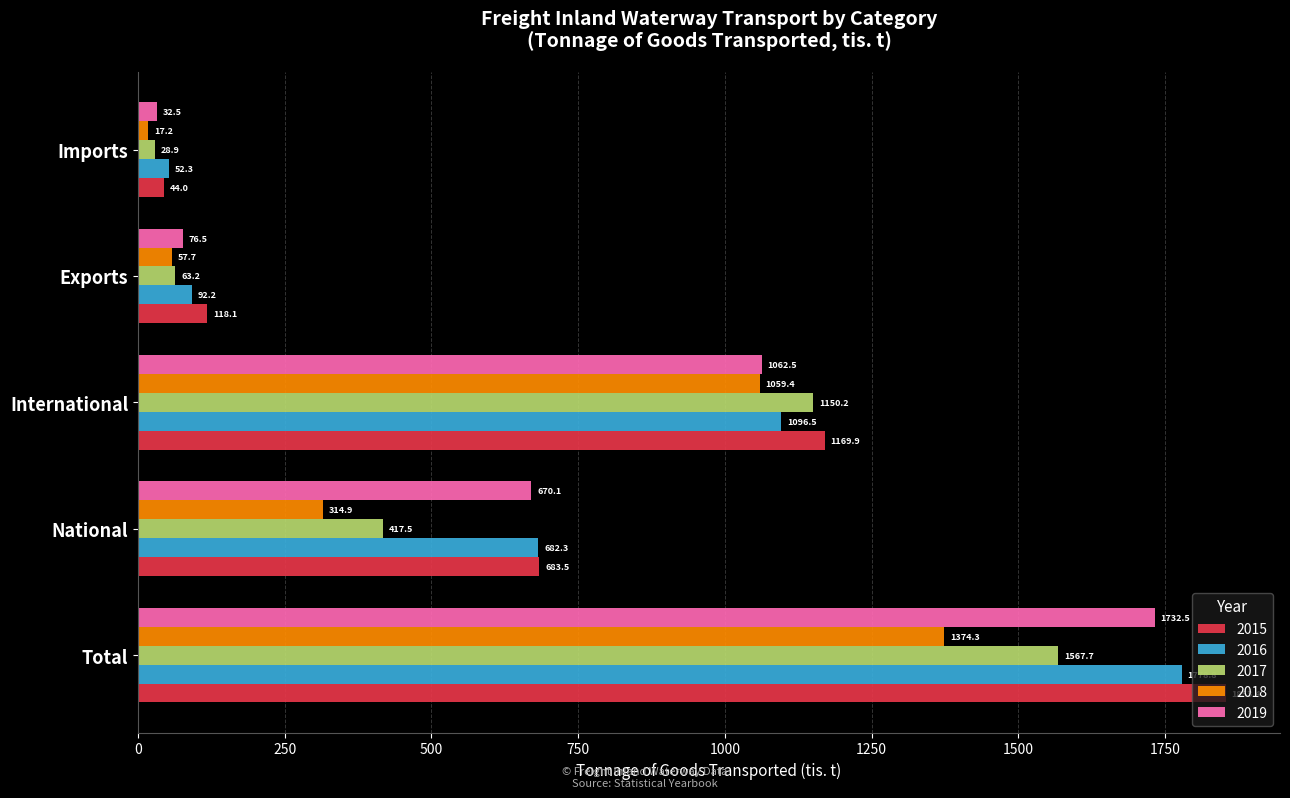

Is the value of 2015 at Exports greater than the value of 2018 at Imports?

Yes